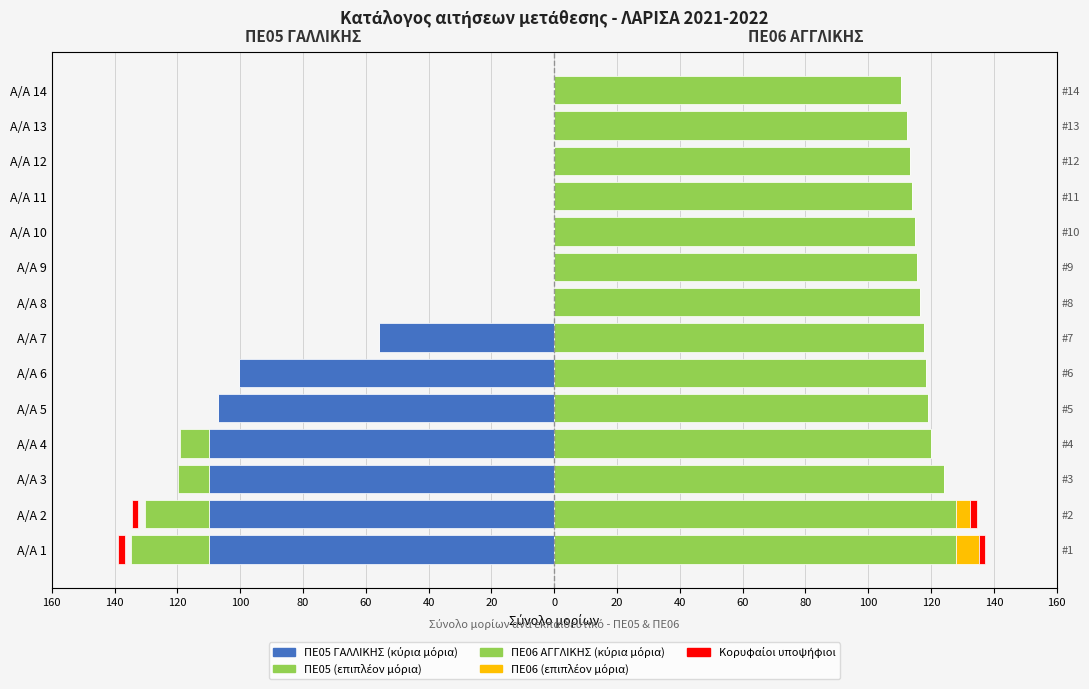

The ΠΕ06 ΑΓΓΛΙΚΗΣ series shows 112.3 at Α/Α 13. True or false?

True